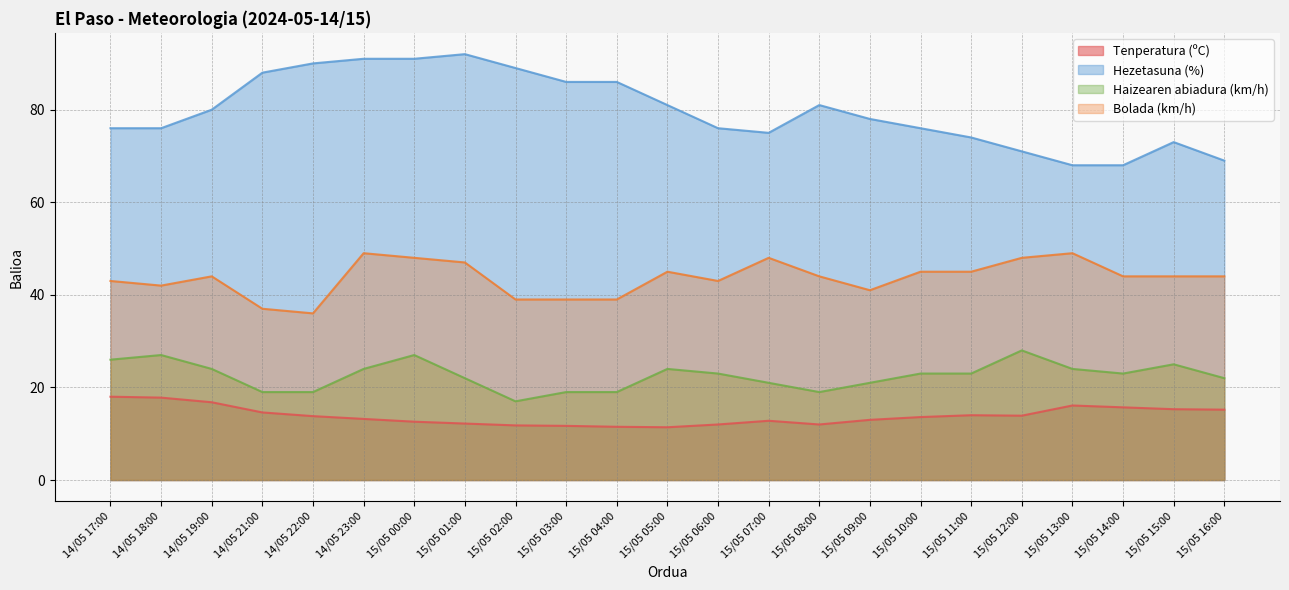

What is the spread (max minus min) of values at 15/05 06:00?

64.0